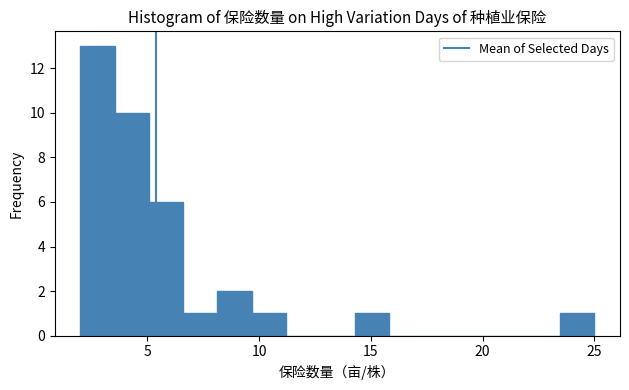

Read against the x-axis, roughly where is the centre of the tallest bar?

3.0